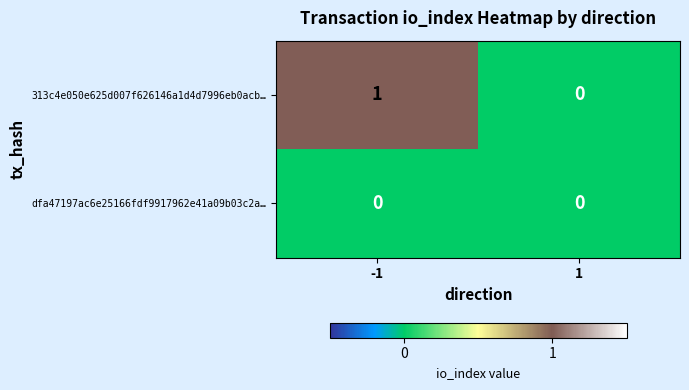

Which series has the largest total across all categories?

313c4e050e625d007f626146a1d4d7996eb0acb…